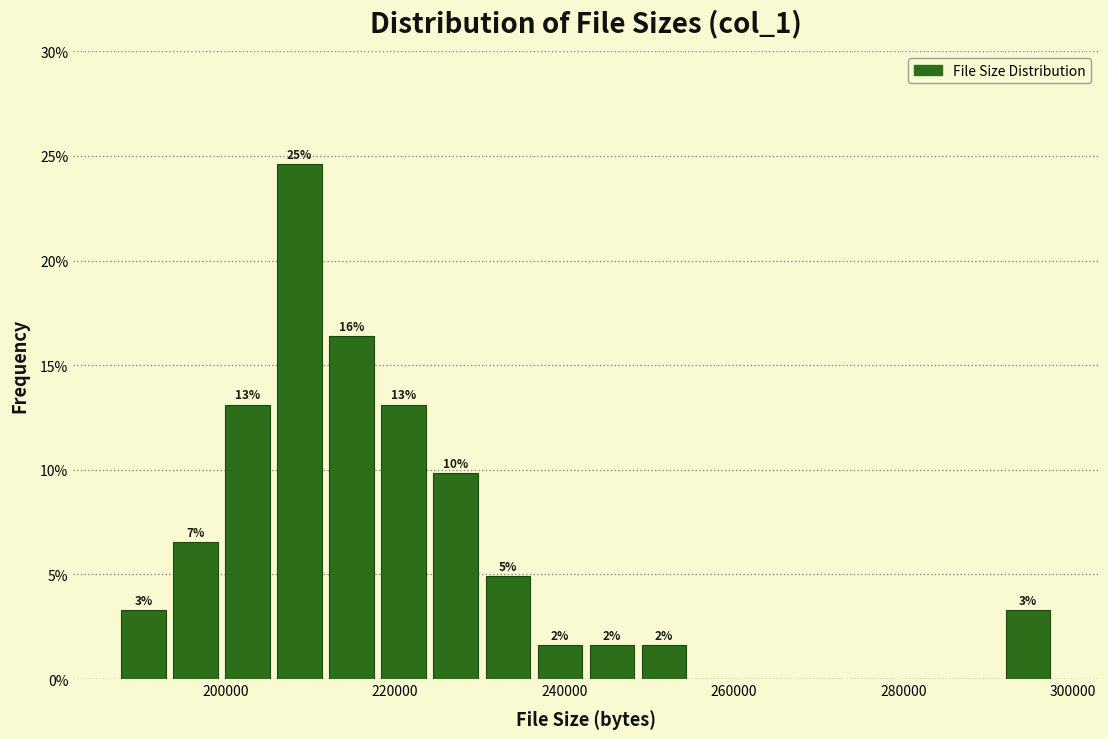

Around what value on the x-axis is the tallest bar? Give the approximate position of its centre, as read against the axis.

208000